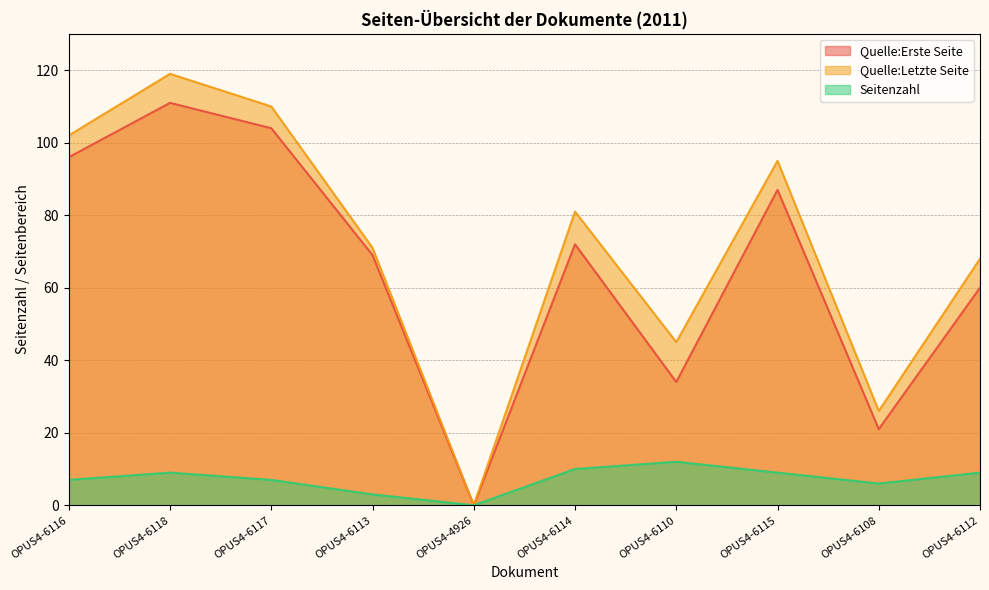

Count the number of categories in the chart.

10